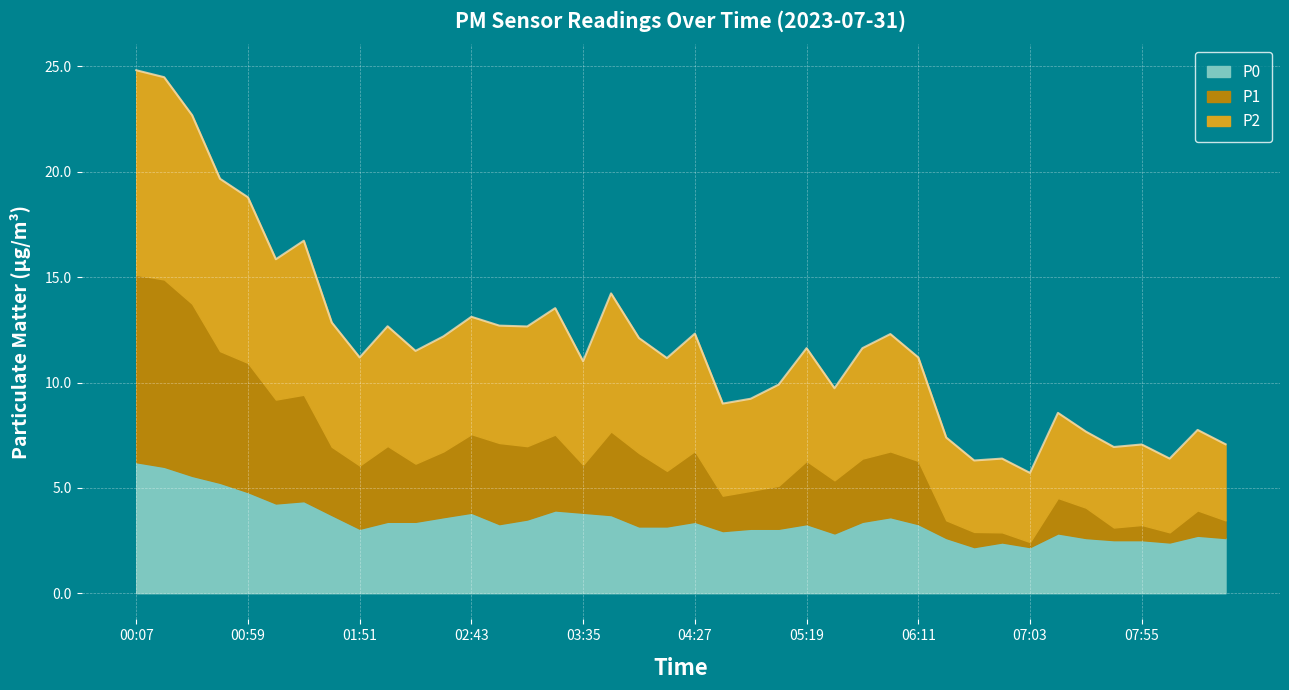

What position from the right is 00:46?

37